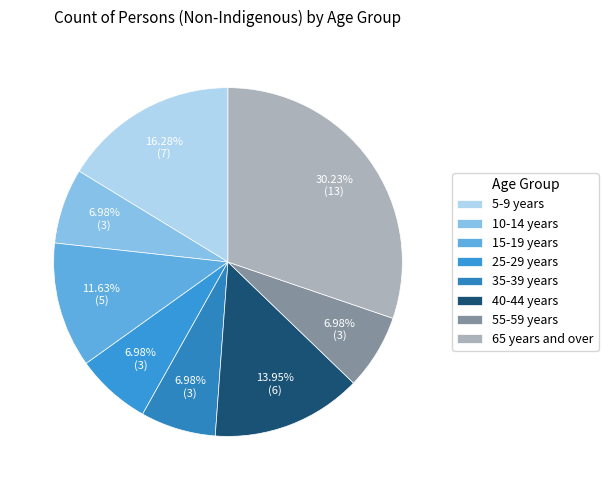

What is the total percentage of 25-29 years and 5-9 years?

23.3%